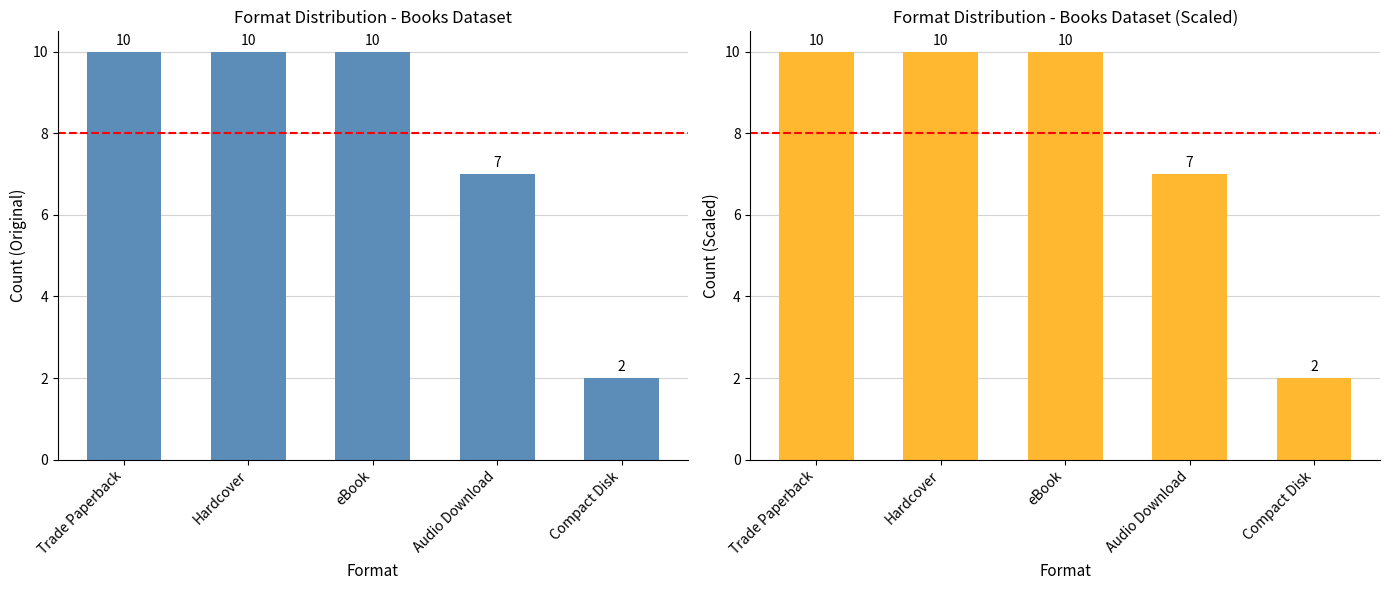

Reading left to right, extract all data points from this chart.

Trade Paperback=10	Hardcover=10	eBook=10	Audio Download=7	Compact Disk=2